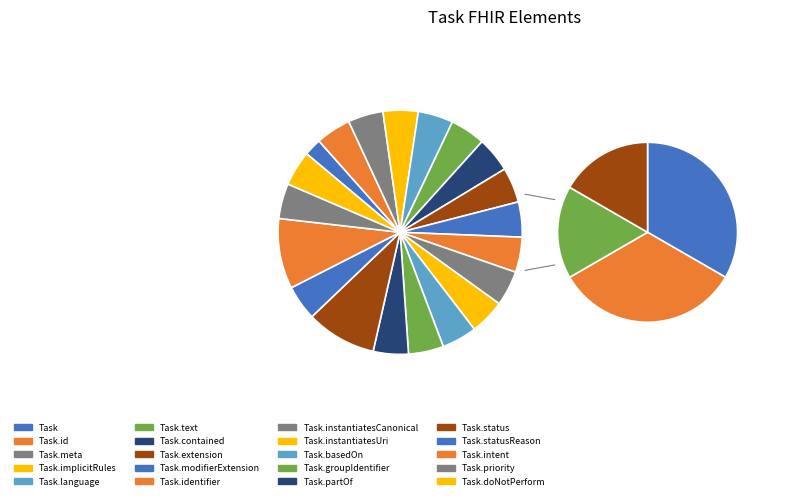

Rank the categories by value from lowest to highest.

Task, Task.id, Task.meta, Task.implicitRules, Task.language, Task.text, Task.extension, Task.modifierExtension, Task.instantiatesCanonical, Task.instantiatesUri, Task.basedOn, Task.groupIdentifier, Task.partOf, Task.status, Task.statusReason, Task.businessStatus, Task.intent, Task.priority, Task.contained, Task.identifier